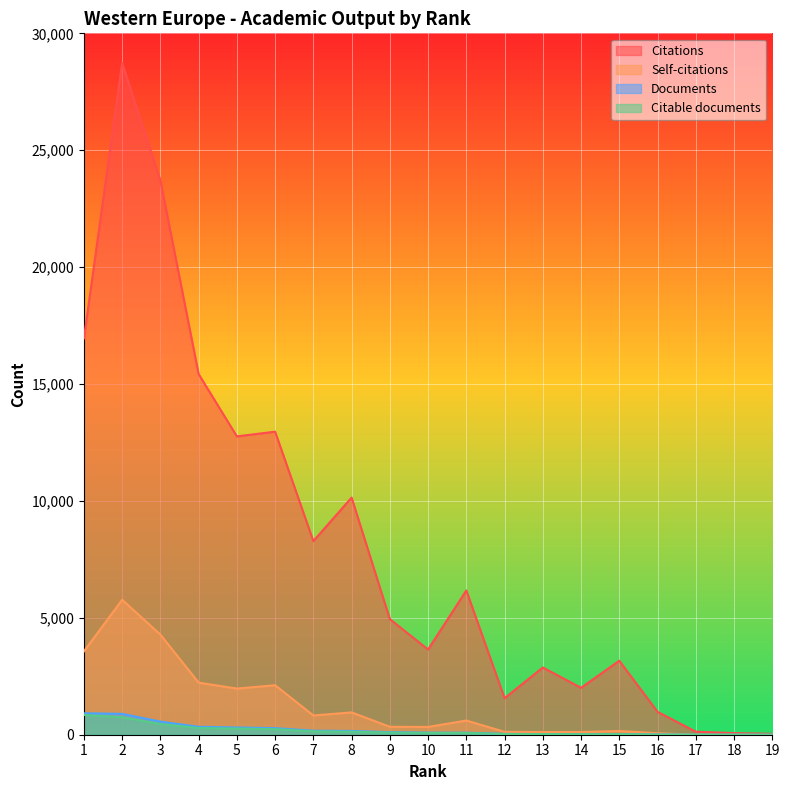

Which series changed the most between 3 and 11?

Citations